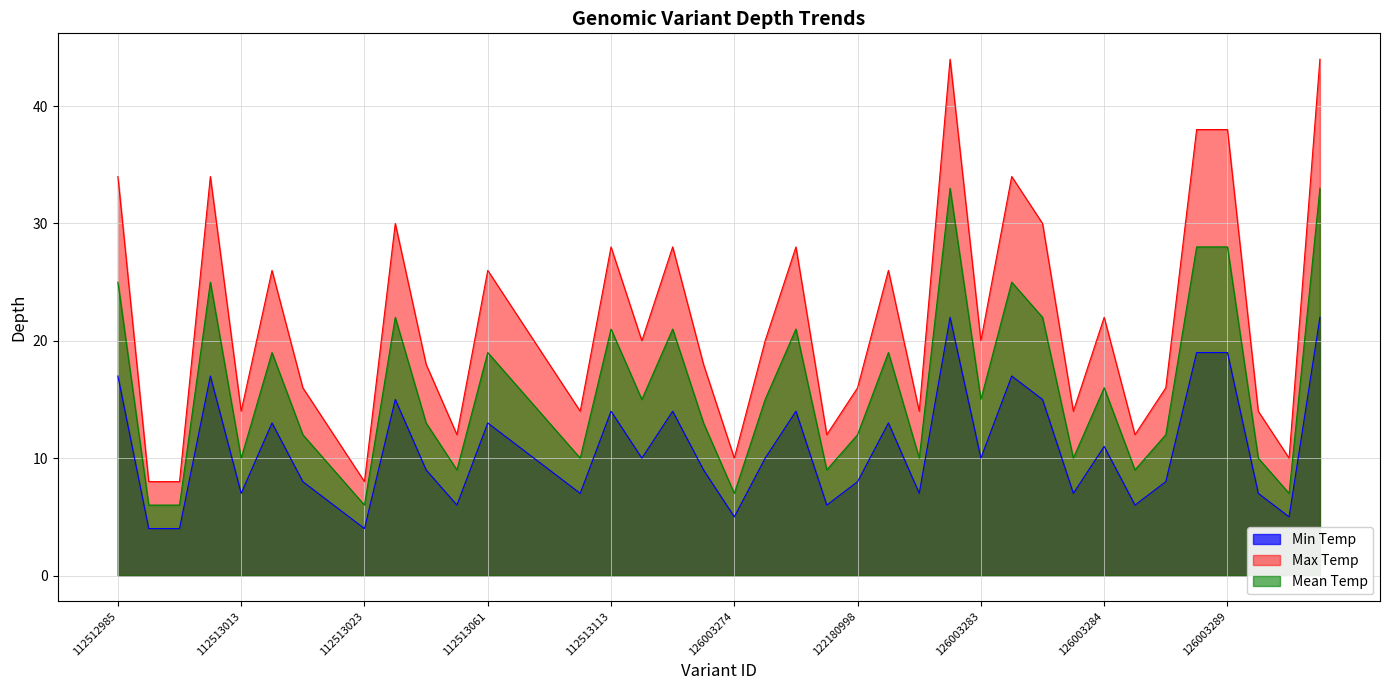

In Max Temp, how many points are lower than both neighbors (excluding endpoints)?

12